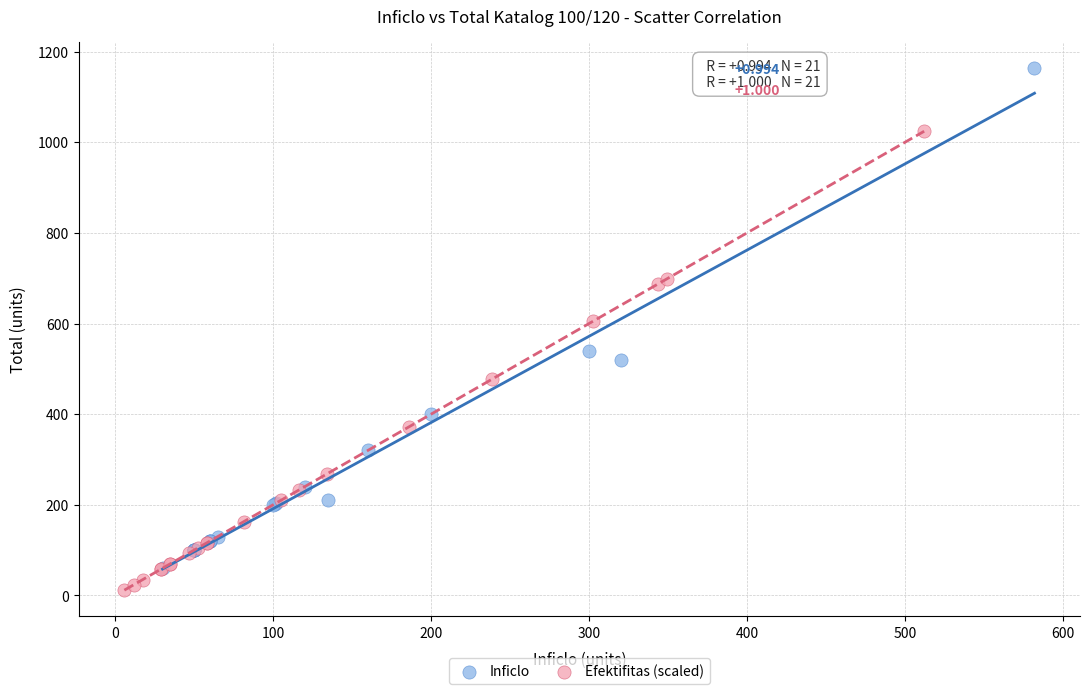

Which series reaches the maximum Y coordinate?

Inficlo